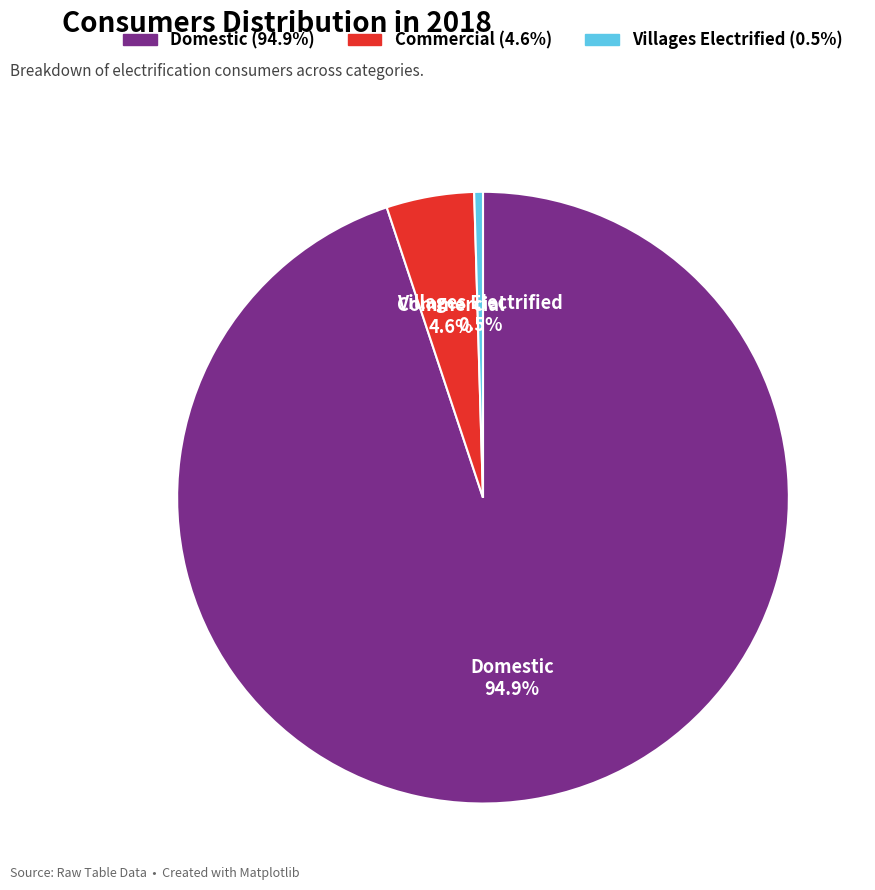

The Domestic slice represents 95% of the pie. True or false?

True